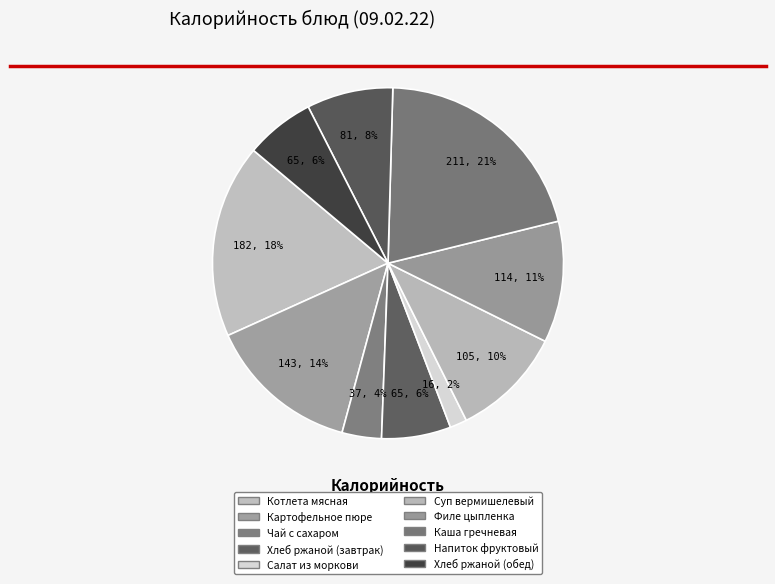

What is the change in value from Котлета мясная to Хлеб ржаной (обед)?

-117